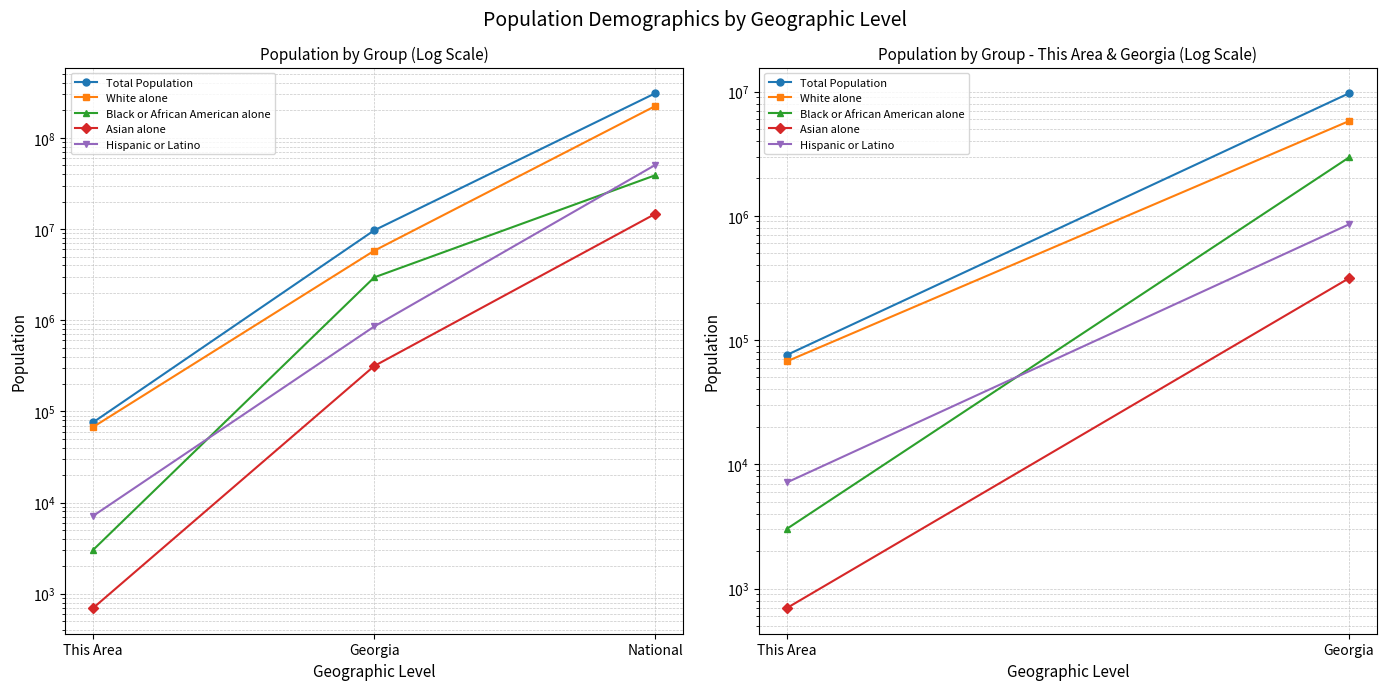

What is the minimum value shown in the chart?

697